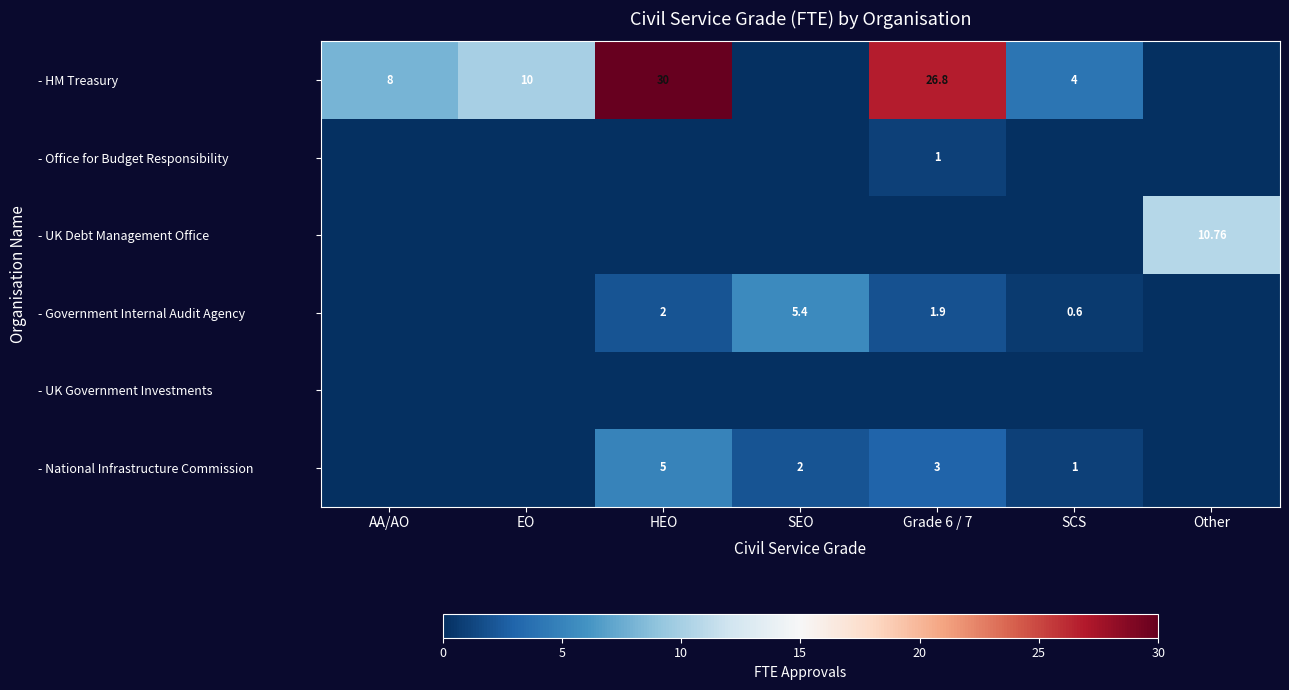

How many - Office for Budget Responsibility values are between 0 and 1?

7